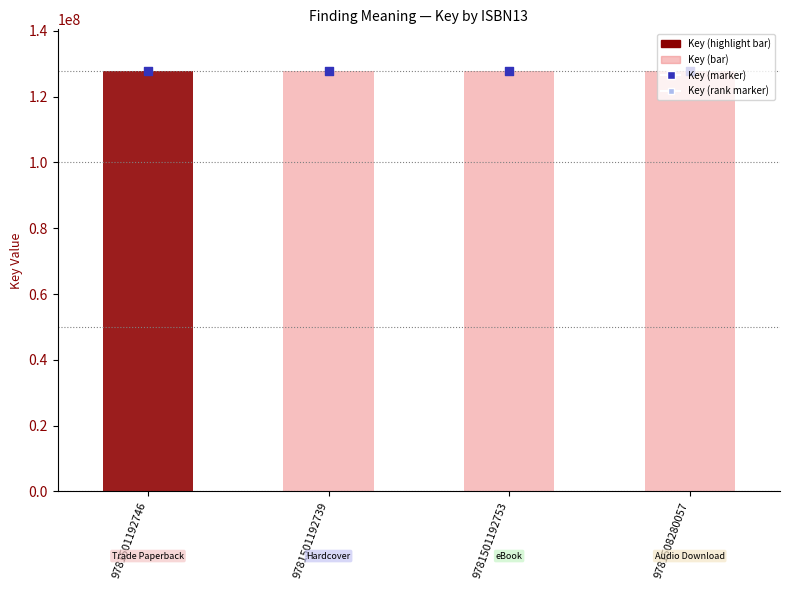

Which series contains the highest Y value?

Key (marker)